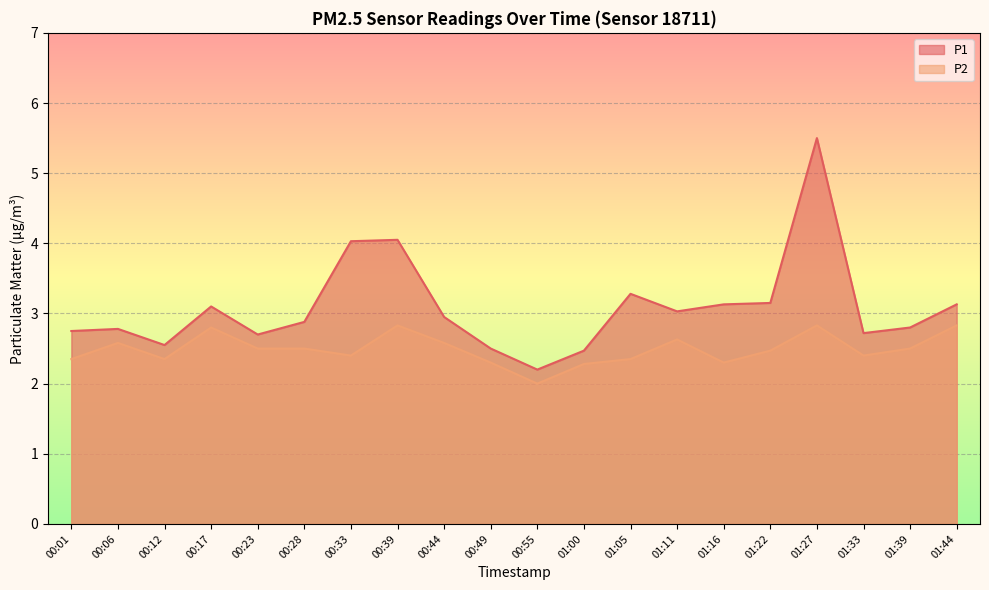

In P1, how many points are higher than both neighbors (excluding endpoints)?

5